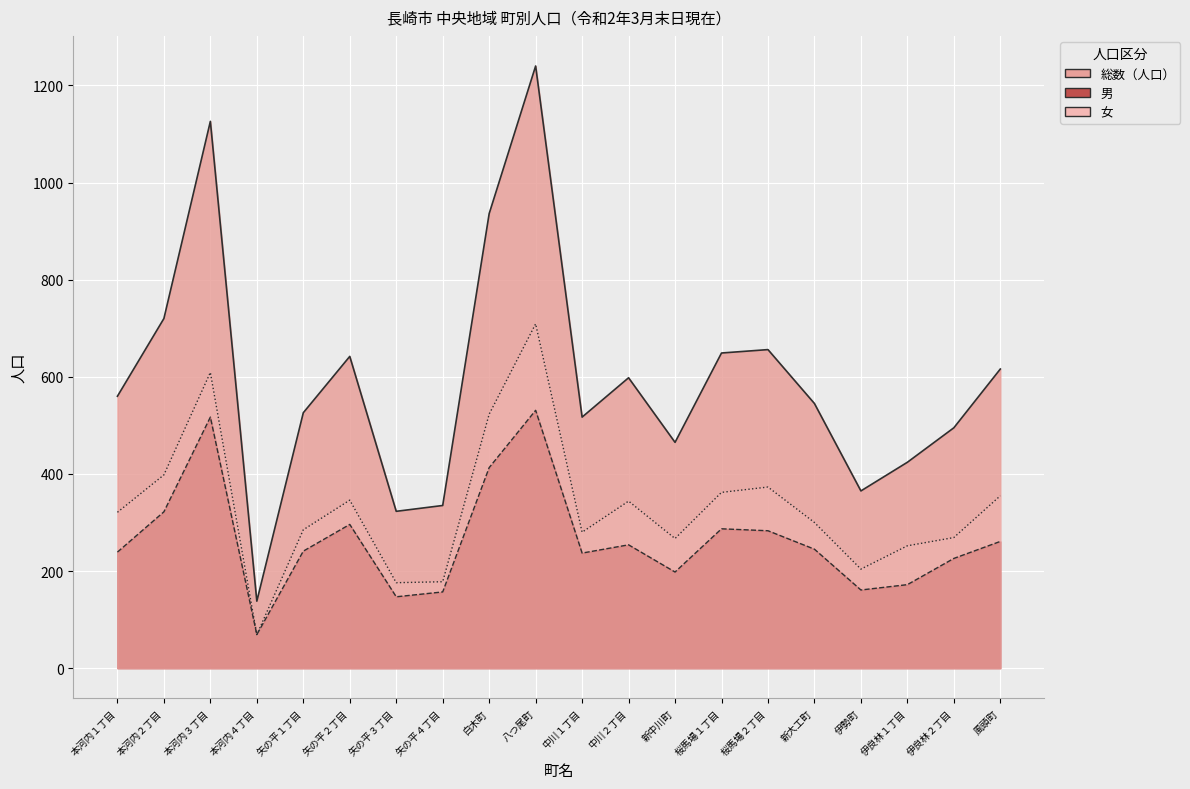

In 男, how many points are lower than both neighbors (excluding endpoints)?

5